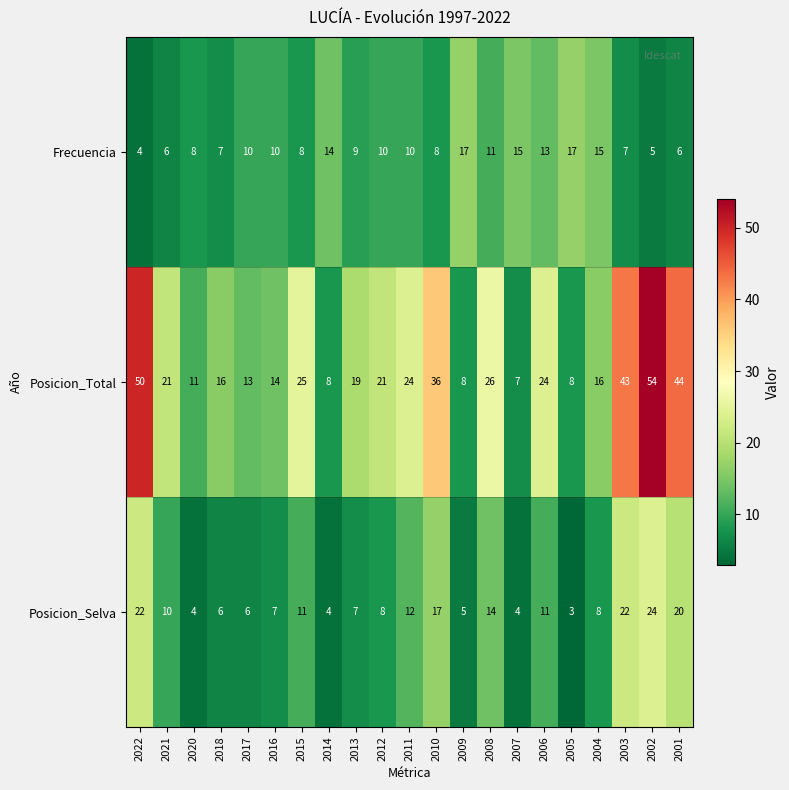

True or false: Posicion_Selva has a value of 6 at 2015.

False